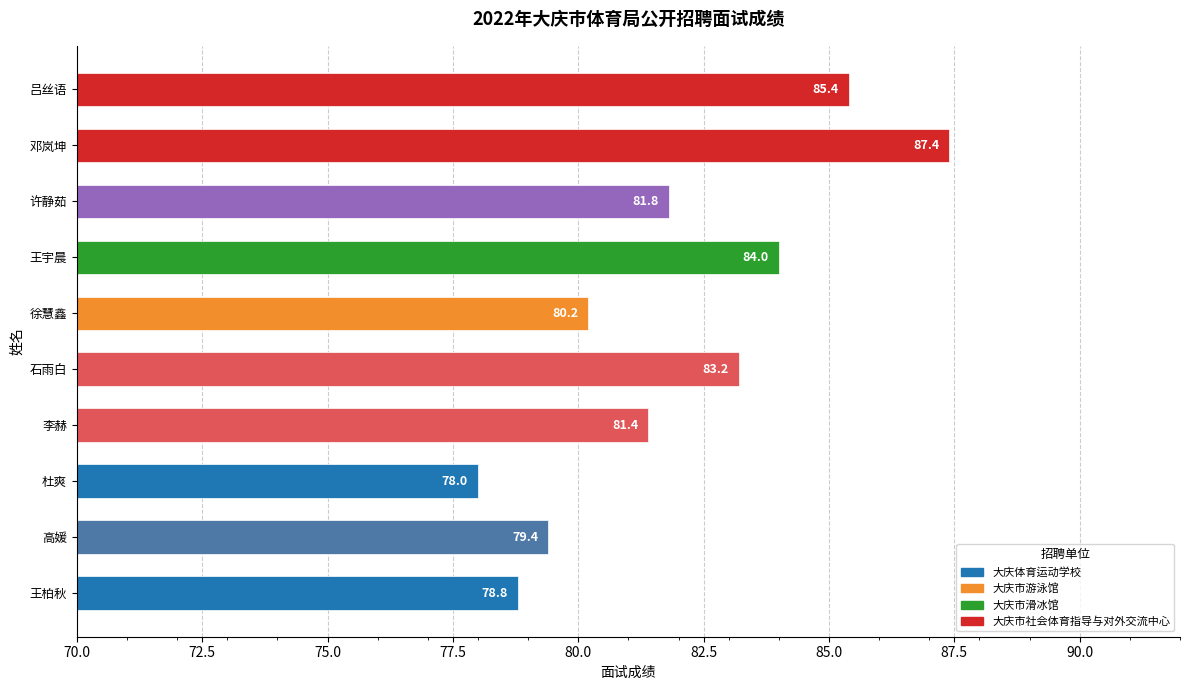

What is the sum of the values at 石雨白 and 吕丝语?

168.6